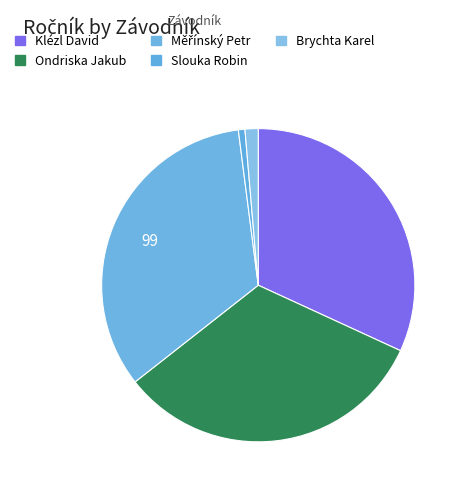

Which has a higher value, Klézl David or Slouka Robin?

Klézl David